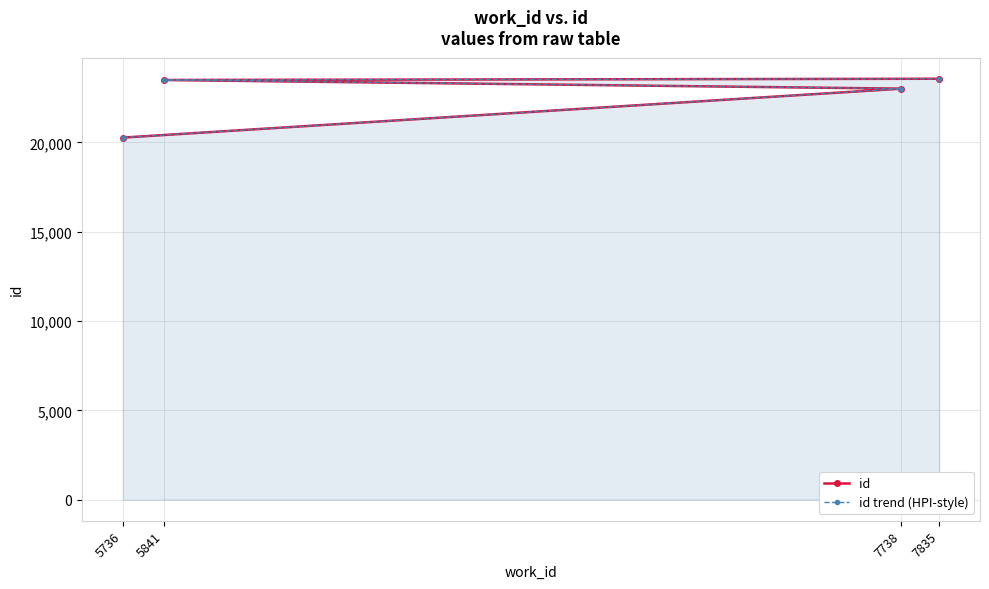

Reading left to right, transcribe all the data shown in this chart.

id: 5736=20271	7738=23012	5841=23497	7835=23567
id trend (HPI-style): 5736=20271	7738=23012	5841=23497	7835=23567